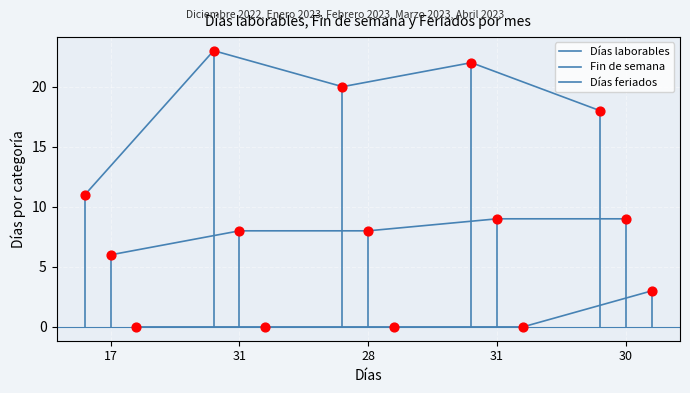

Which series reaches the maximum Y coordinate?

Días laborables